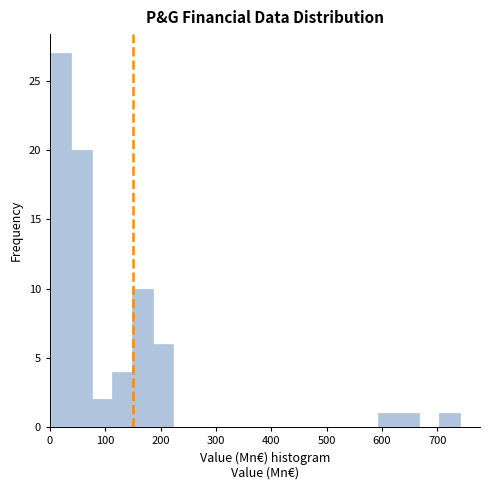

Read against the x-axis, roughly where is the centre of the tallest bar?

20